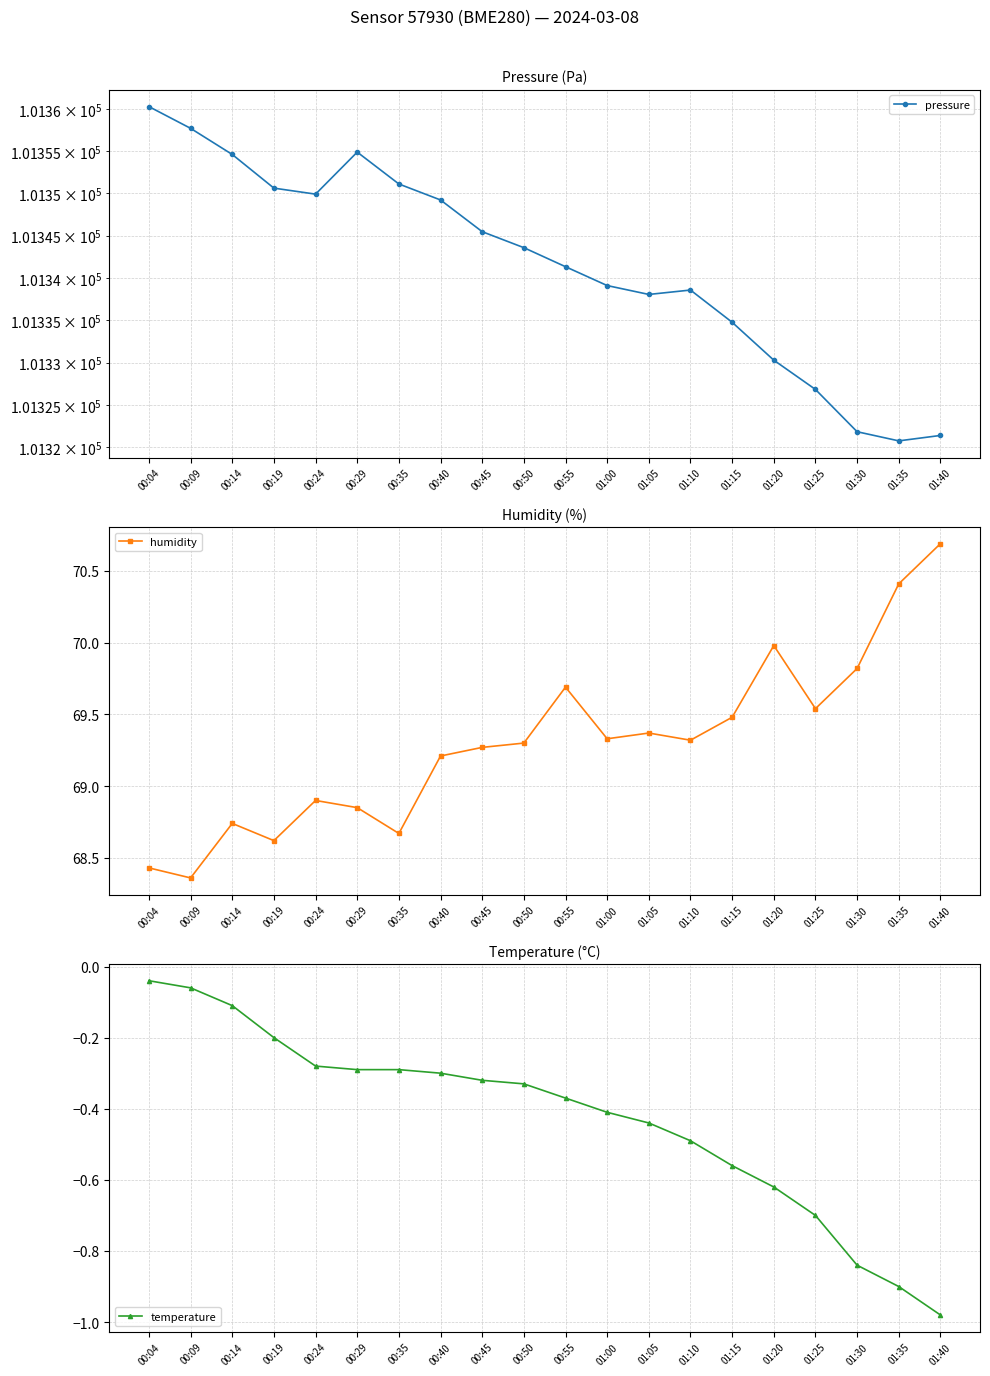

Which series changed the most between 00:24 and 01:25?

pressure